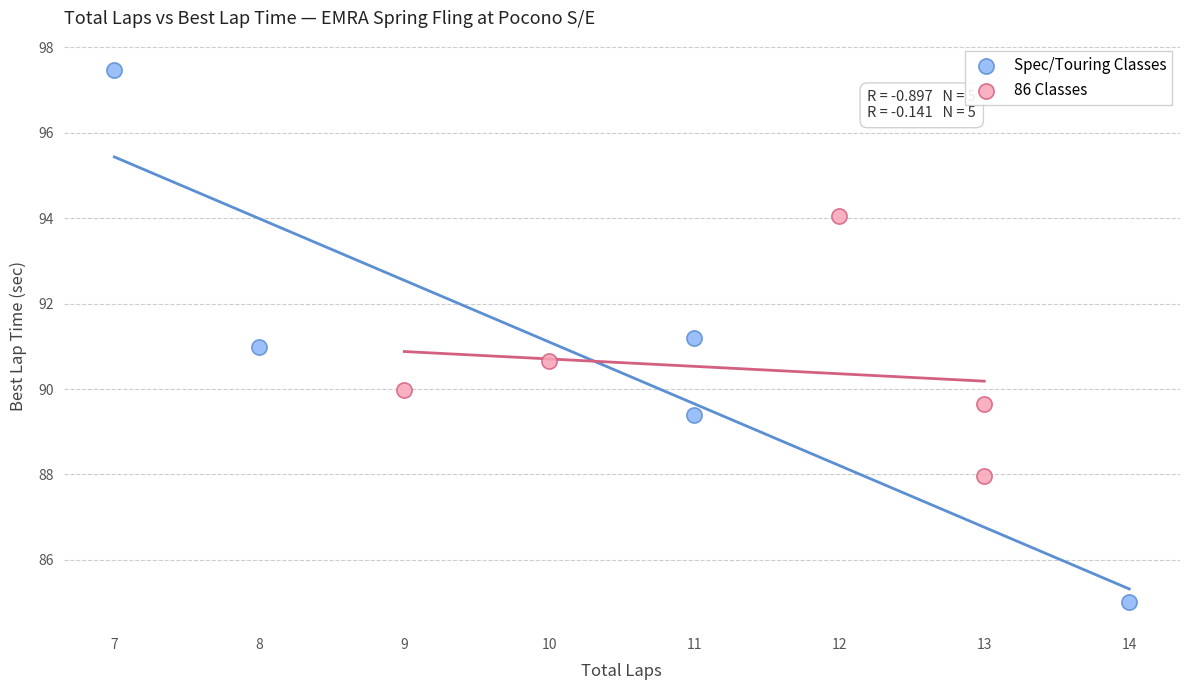

What are all the series names shown in the legend?

Spec/Touring Classes, 86 Classes